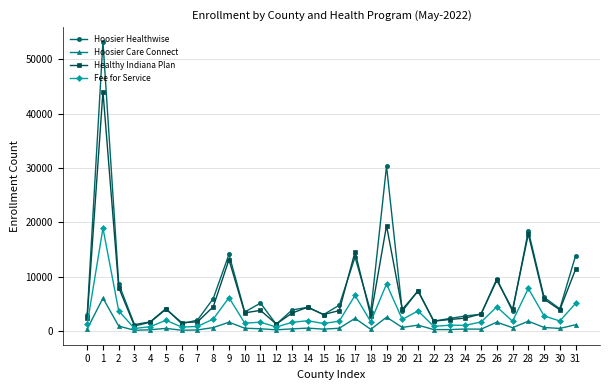

How many lines are shown in the chart?

4